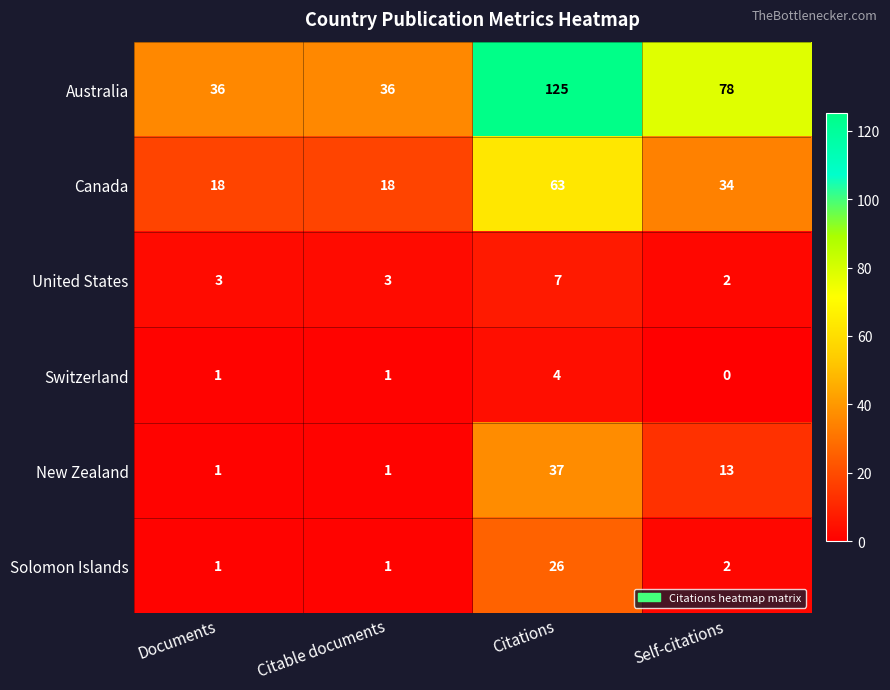

At which category is the sum across all series the highest?

Citations